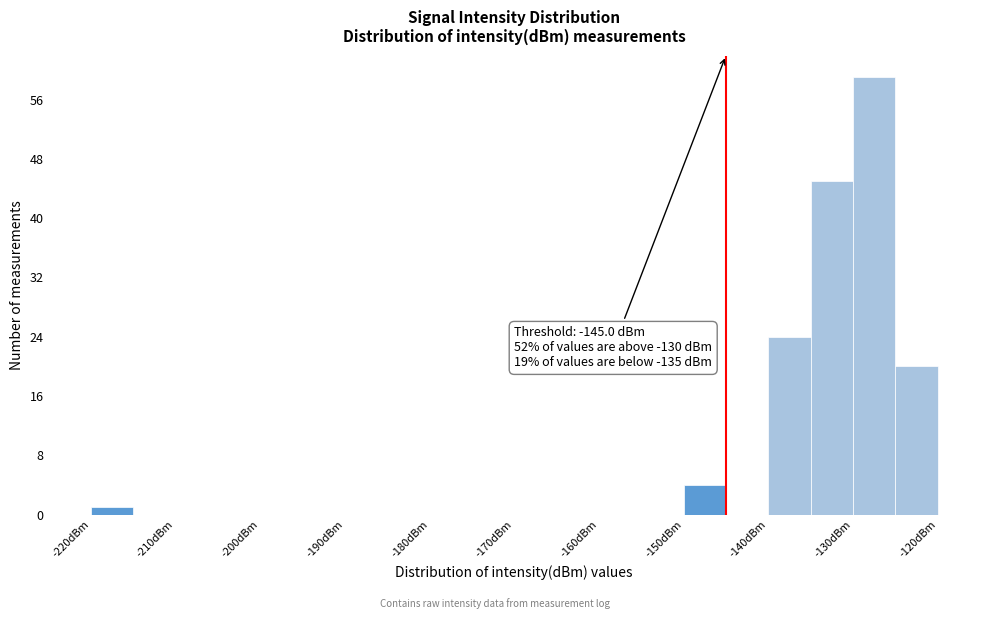

Over which range of the x-axis is the bar tallest?

-130 to -125